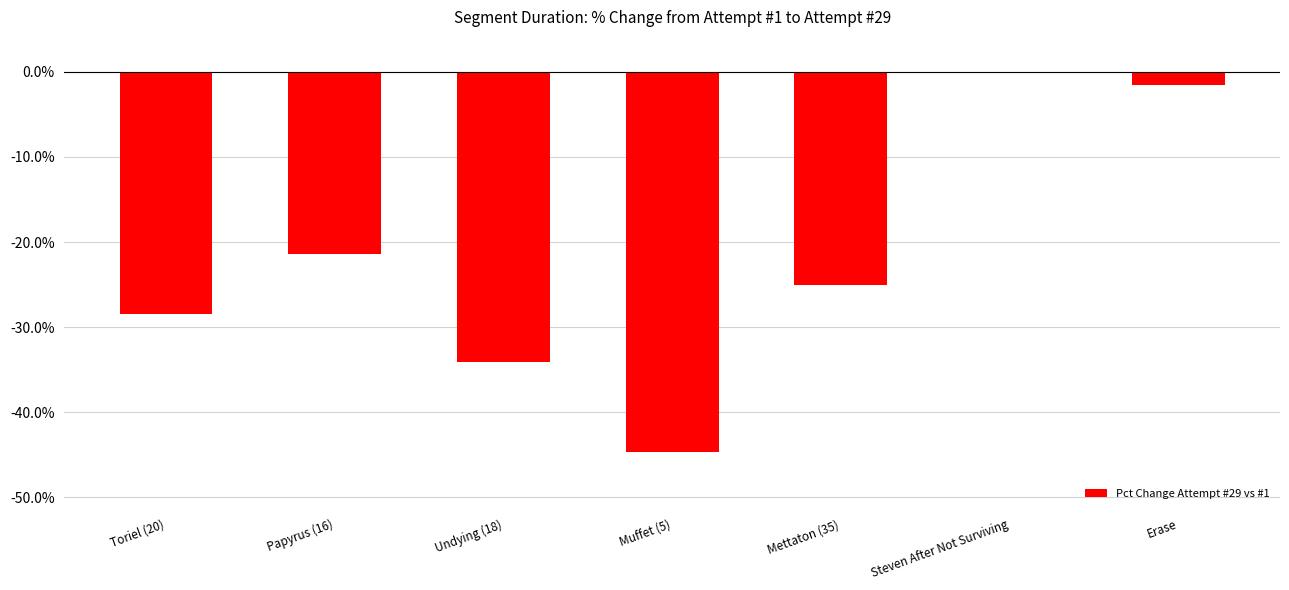

What is the smallest value displayed?

-0.4